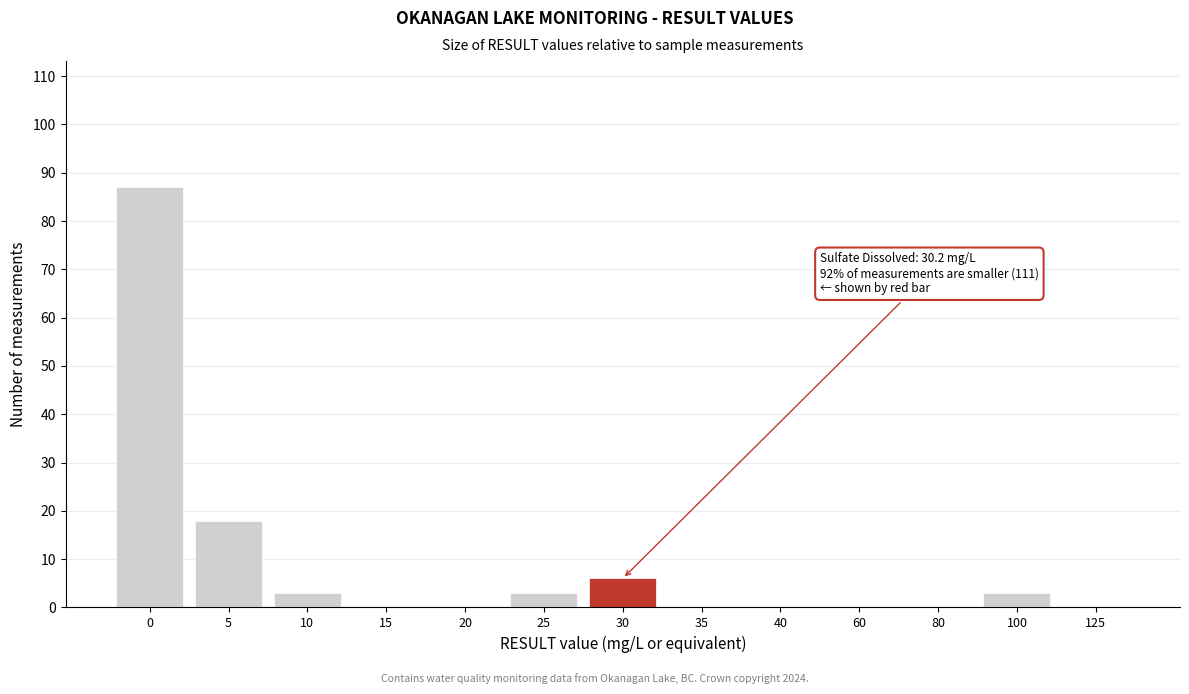

Reading left to right, transcribe all the data shown in this chart.

0=87	5=18	10=3	15=0	20=0	25=3	30=6	35=0	40=0	60=0	80=0	100=3	125=0